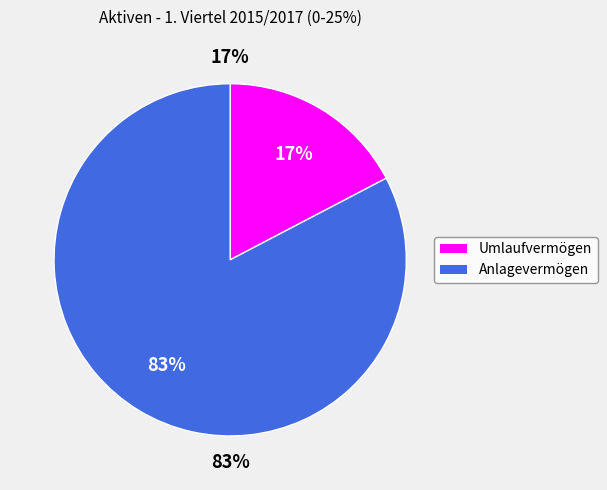

True or false: Umlaufvermögen accounts for 17% of the total.

True